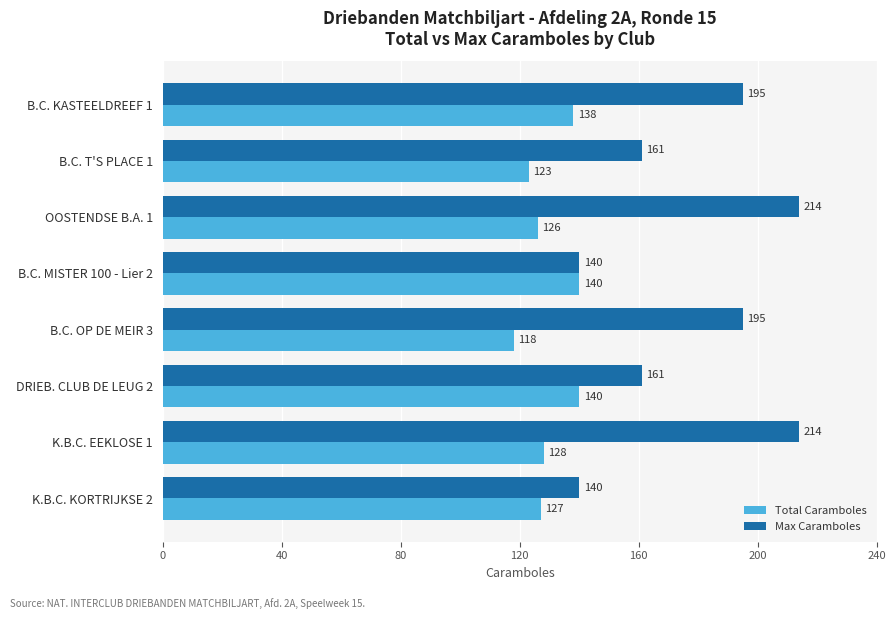

What is the maximum value shown in the chart?

214